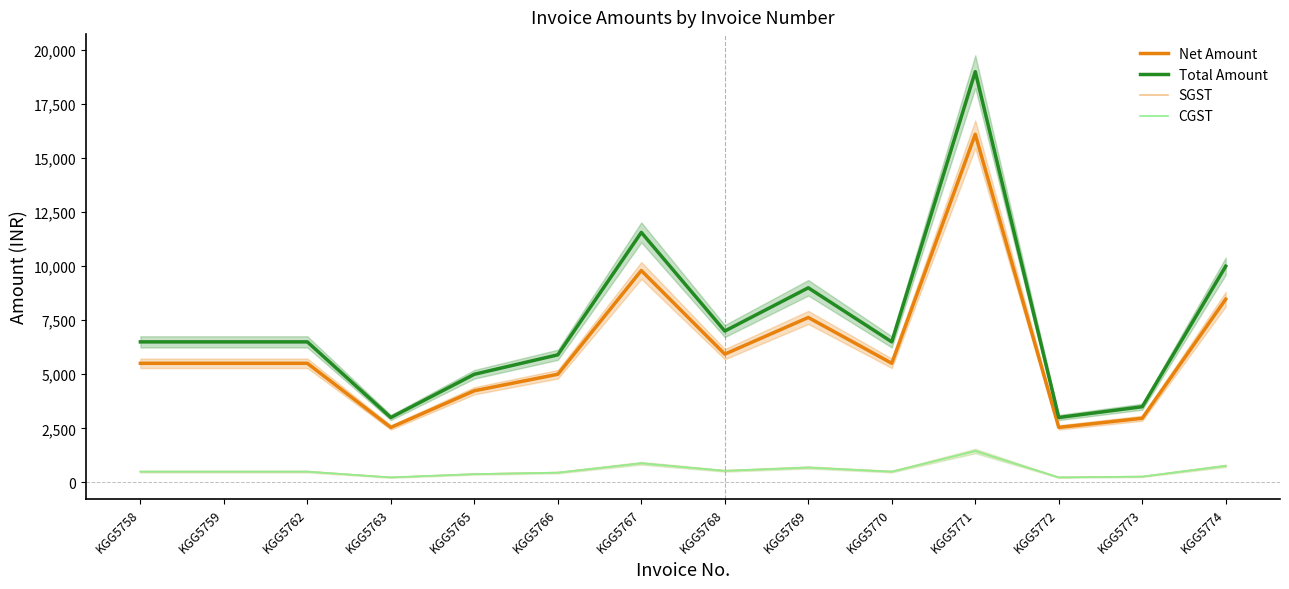

In Net Amount, how many points are lower than both neighbors (excluding endpoints)?

4